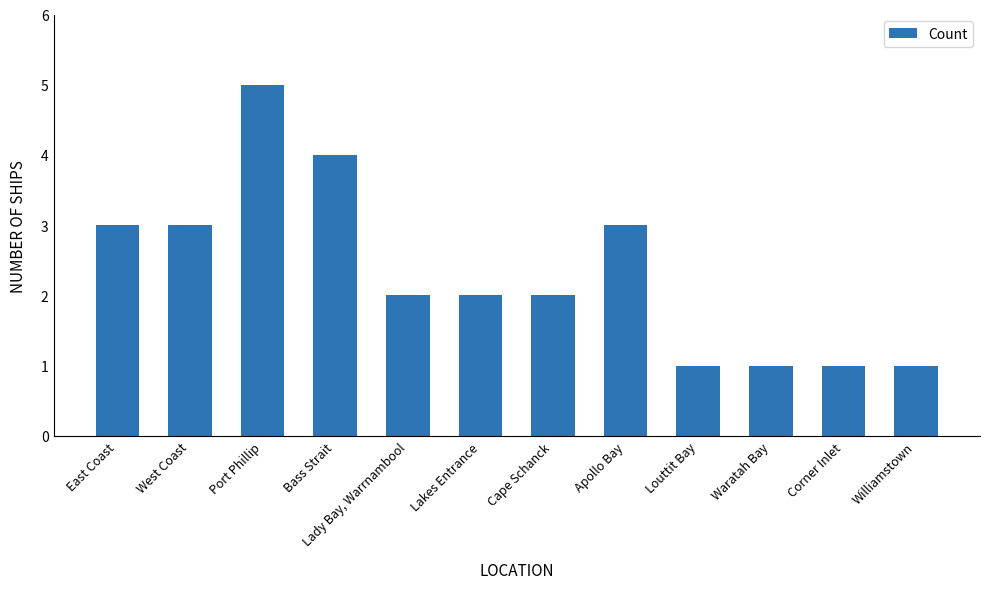

Which has a higher value, Apollo Bay or Lakes Entrance?

Apollo Bay